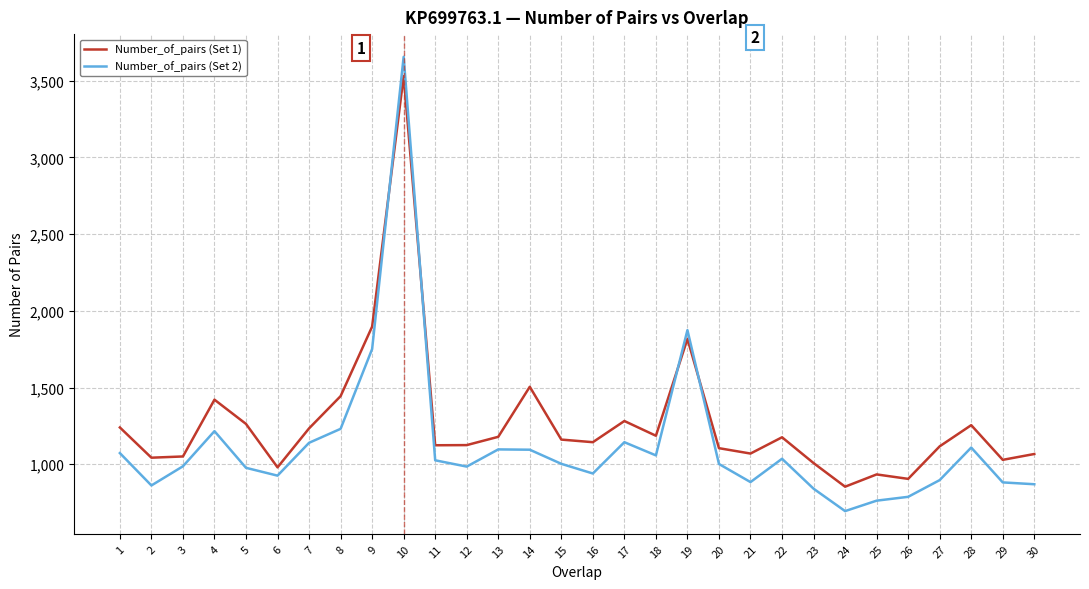

The value of Number_of_pairs (Set 1) at 12 is 324. True or false?

False